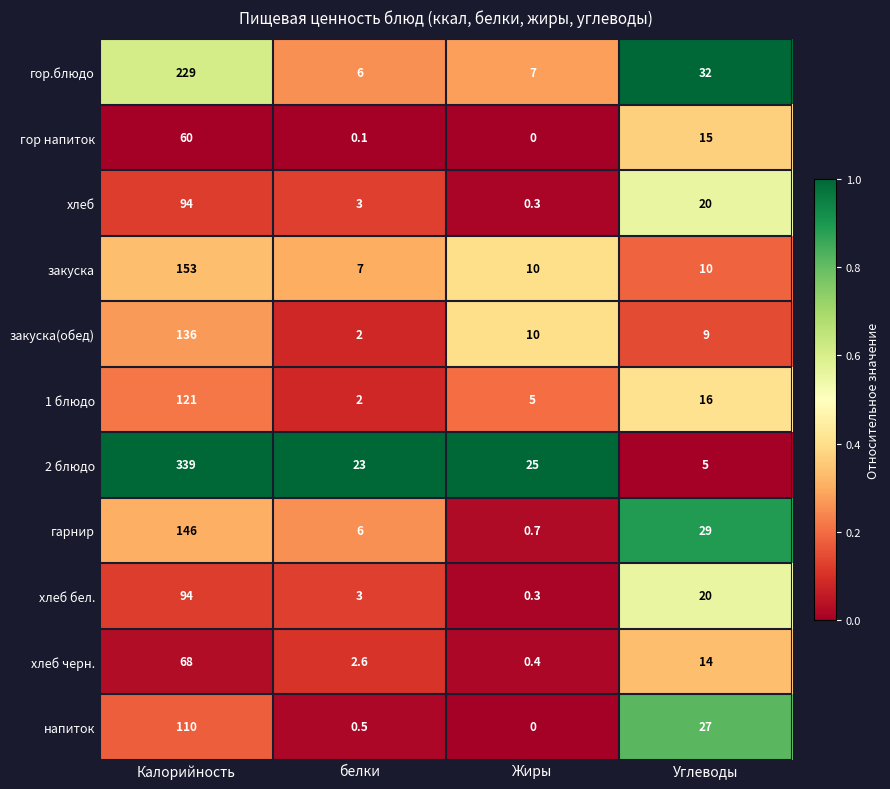

The закуска series shows 153.0 at Калорийность. True or false?

True